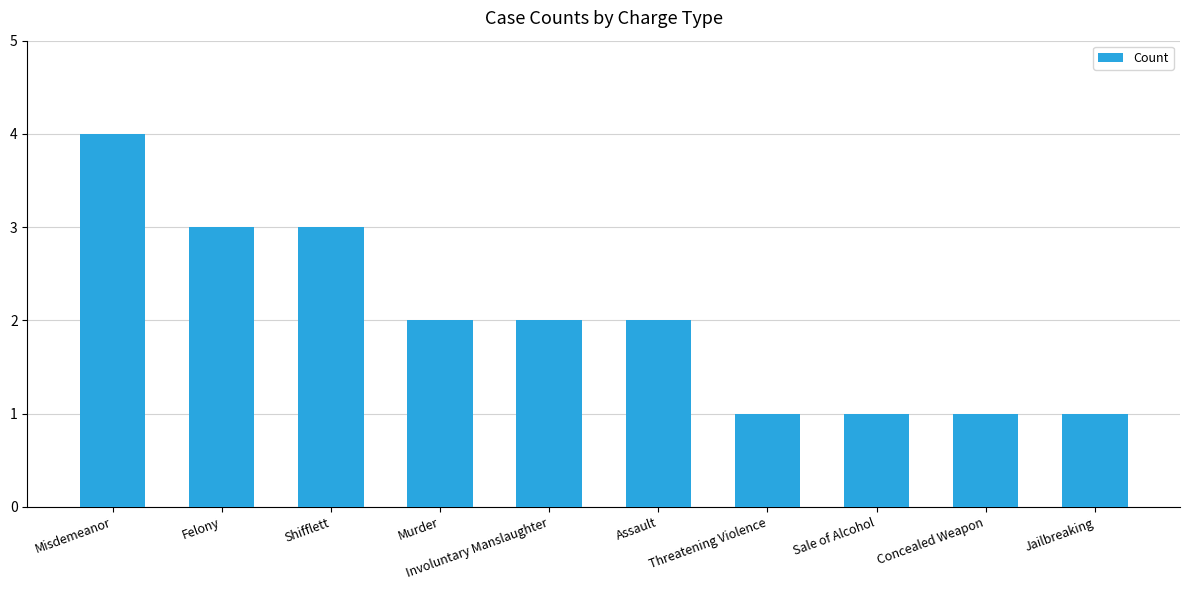

What is the ratio of the value at Sale of Alcohol to the value at Concealed Weapon?

1.0